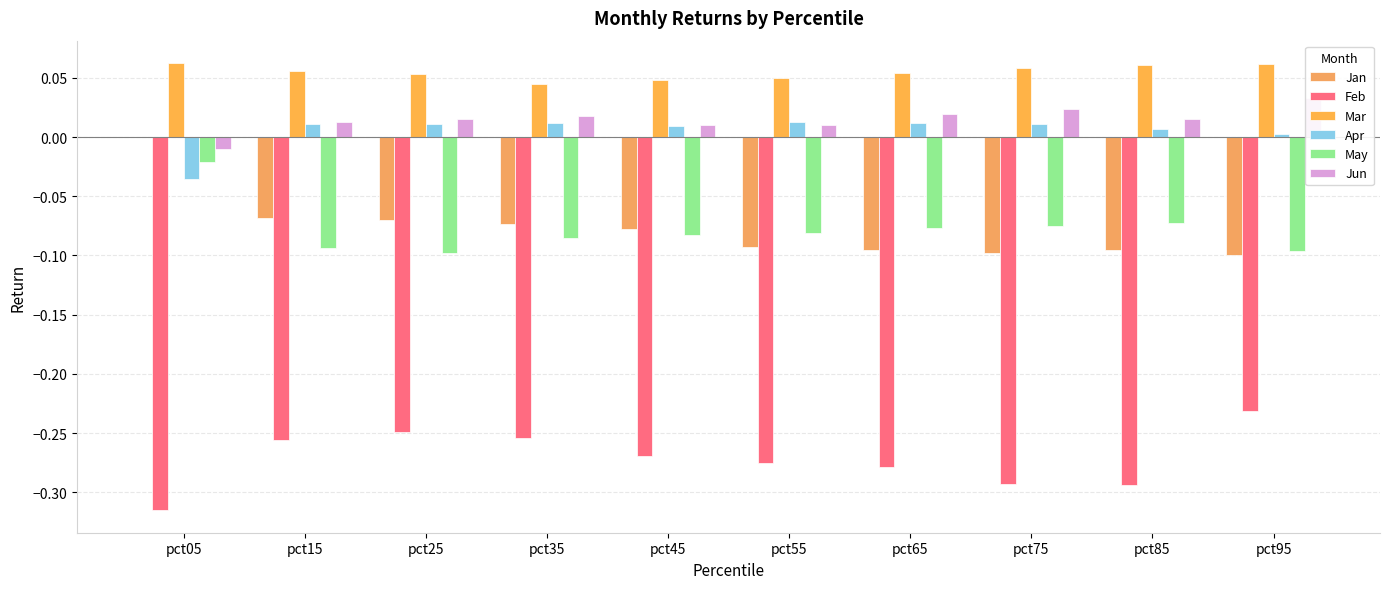

Does the chart contain stacked bars?

No